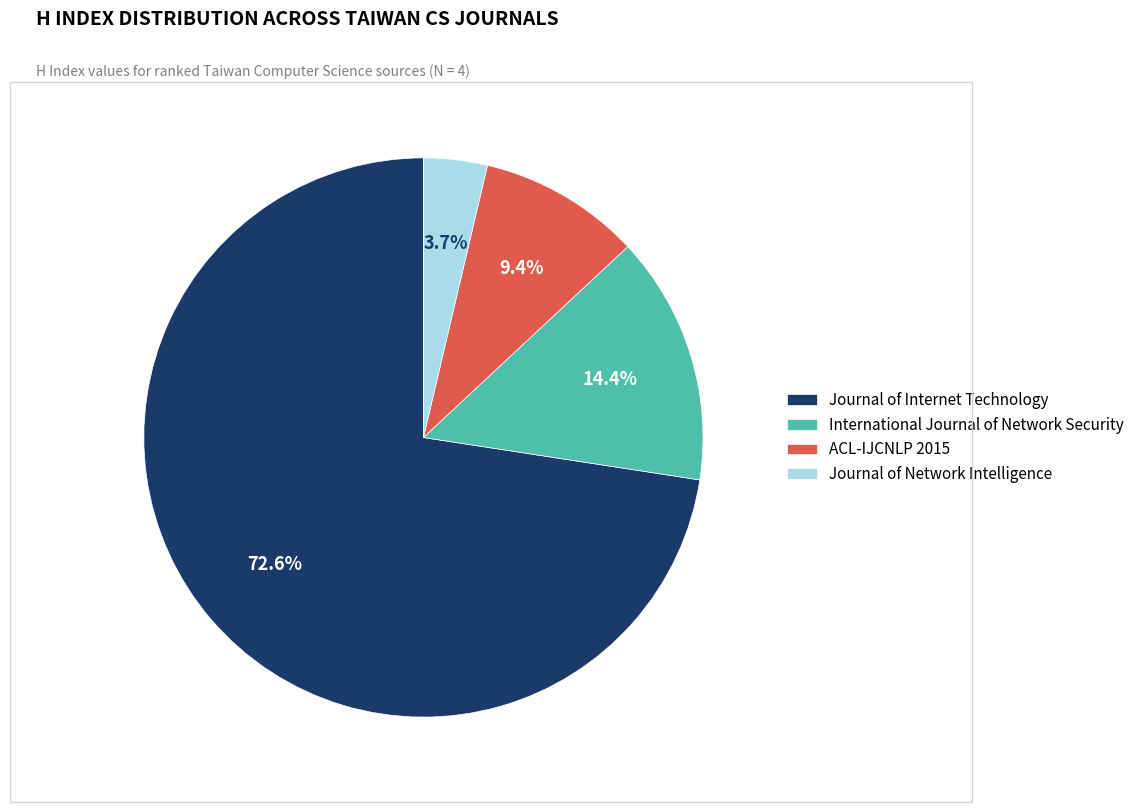

Do International Journal of Network Security and ACL-IJCNLP 2015 together represent more than half of the pie?

No